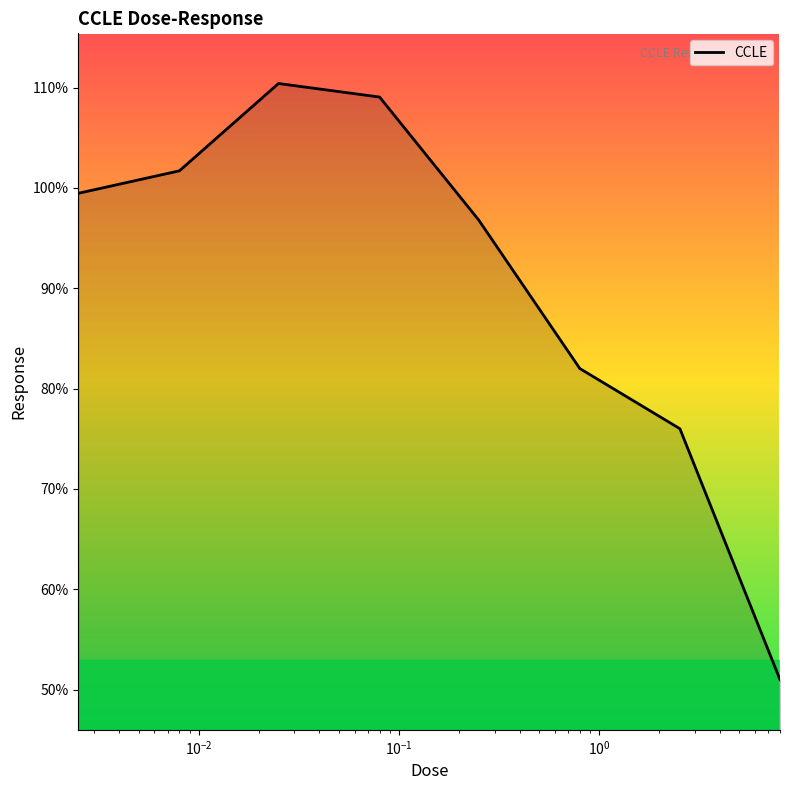

How many values are below 99?

4